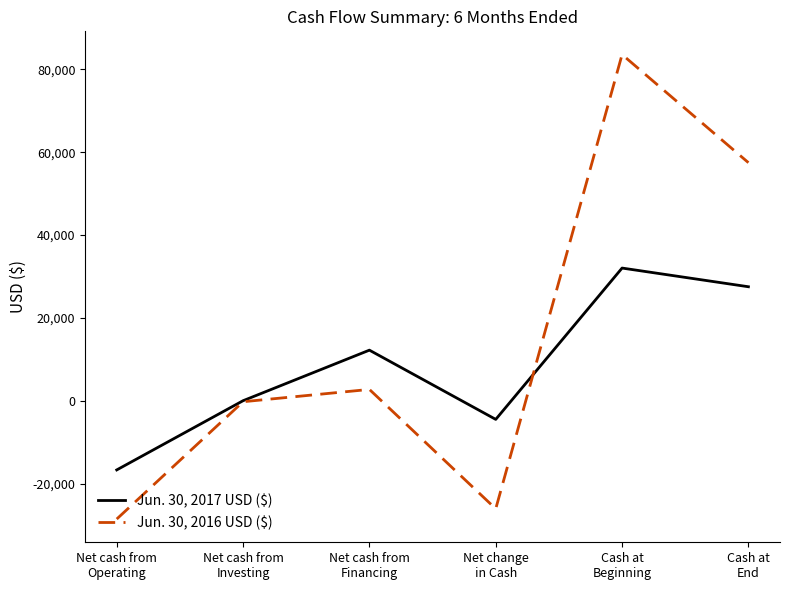

Is it true that Jun. 30, 2016 USD ($) equals -28571 at Net cash from
Operating?

True